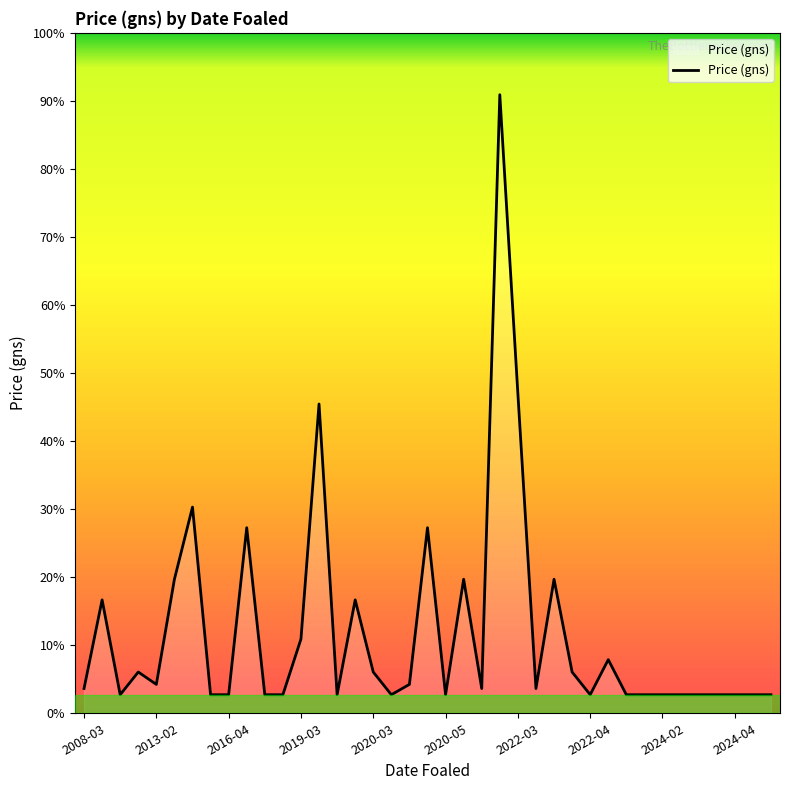

How many points are higher than both their immediate neighbors (excluding endpoints)?

11